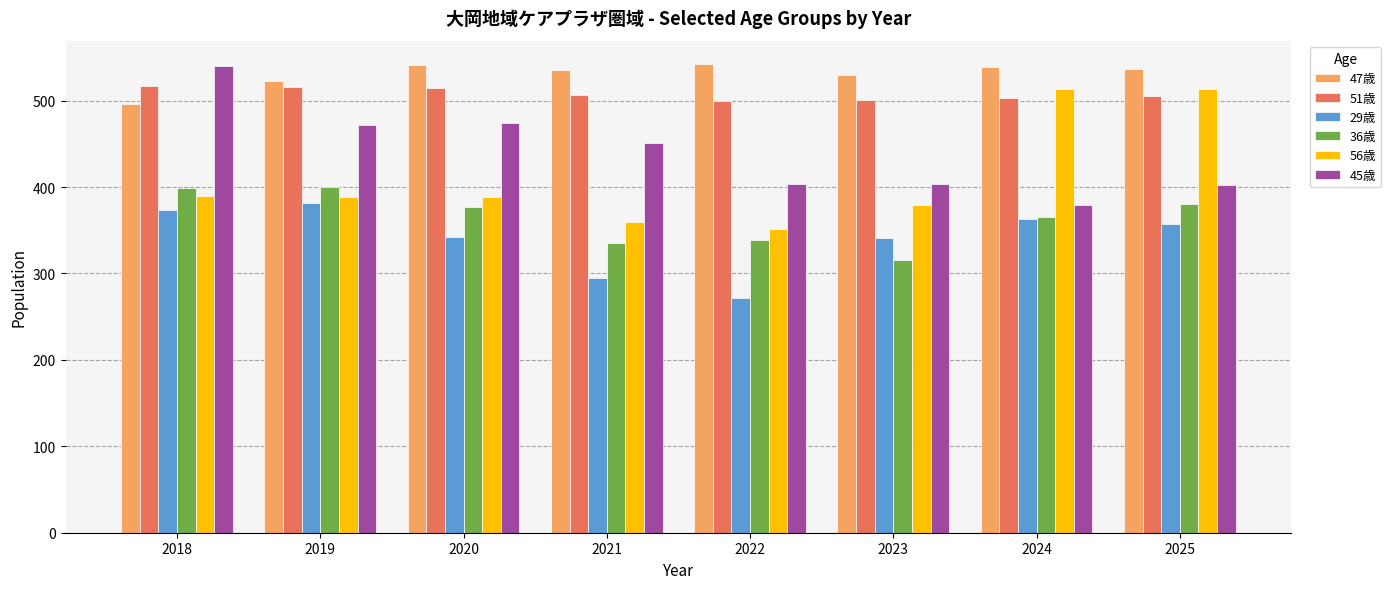

What is the sum of the 29歳 values at 2025 and 2019?

738